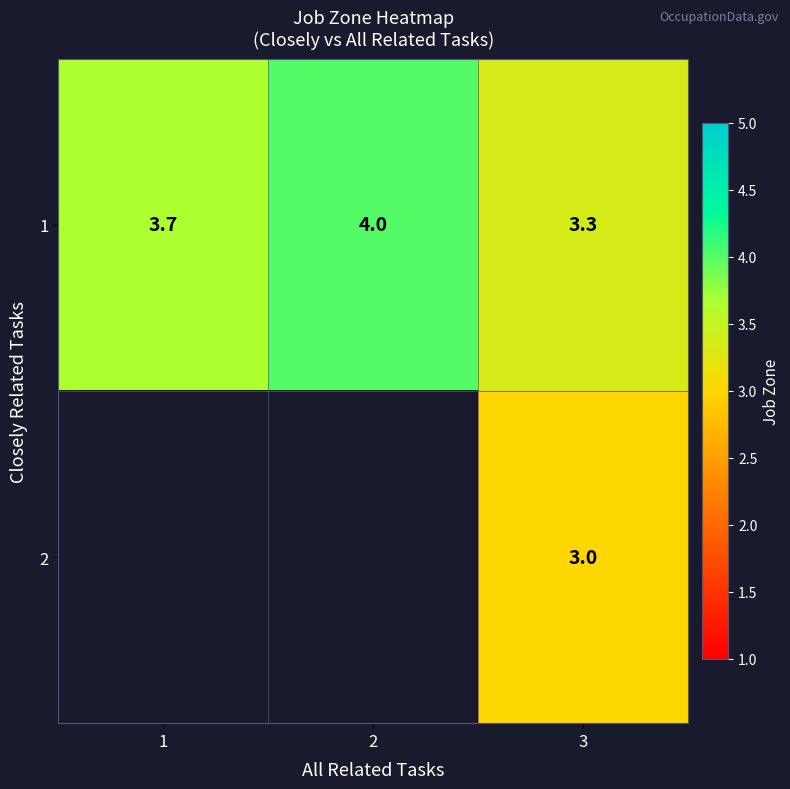

Which category has the highest value across all series?

2